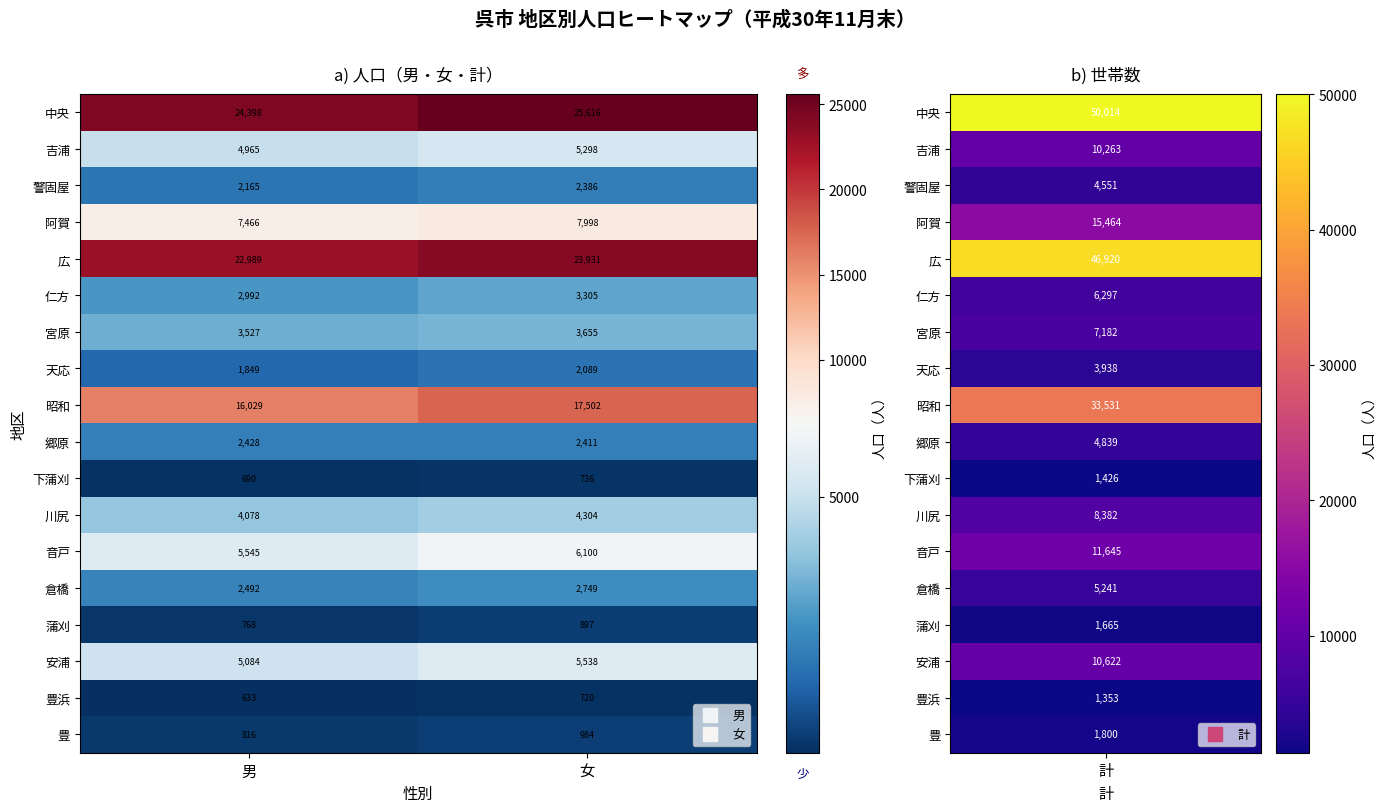

At which category does the chart reach its minimum across all series?

男